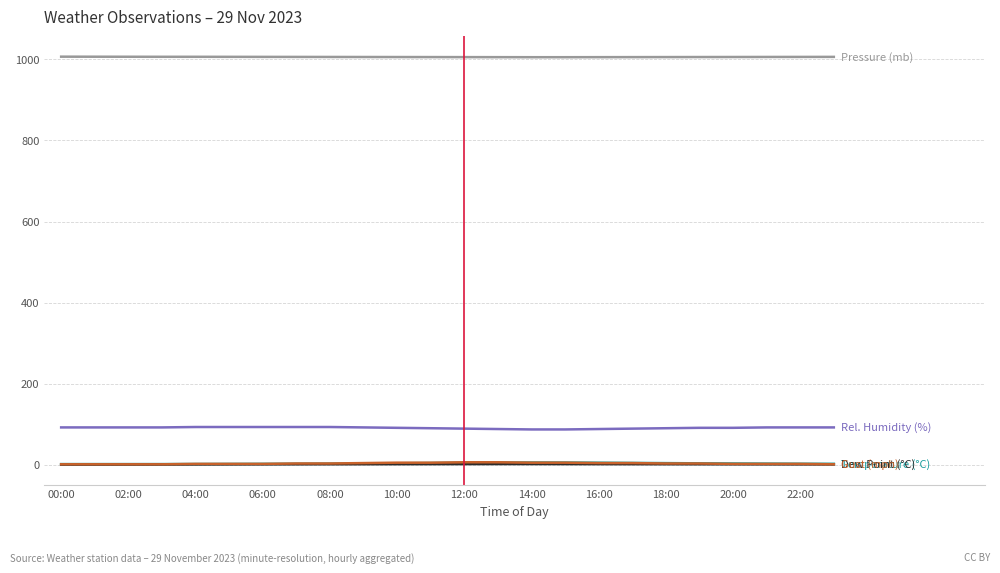

What is the greatest value displayed?

1006.8